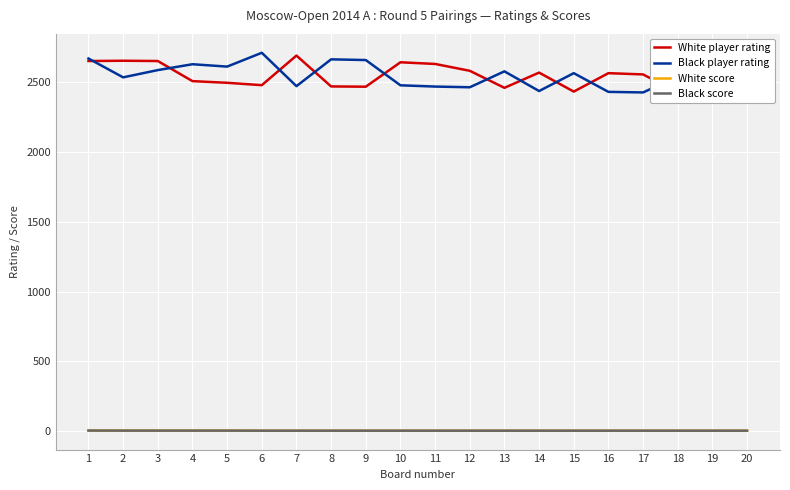

Rank the series at 11 from highest to lowest value.

White player rating, Black player rating, White score, Black score